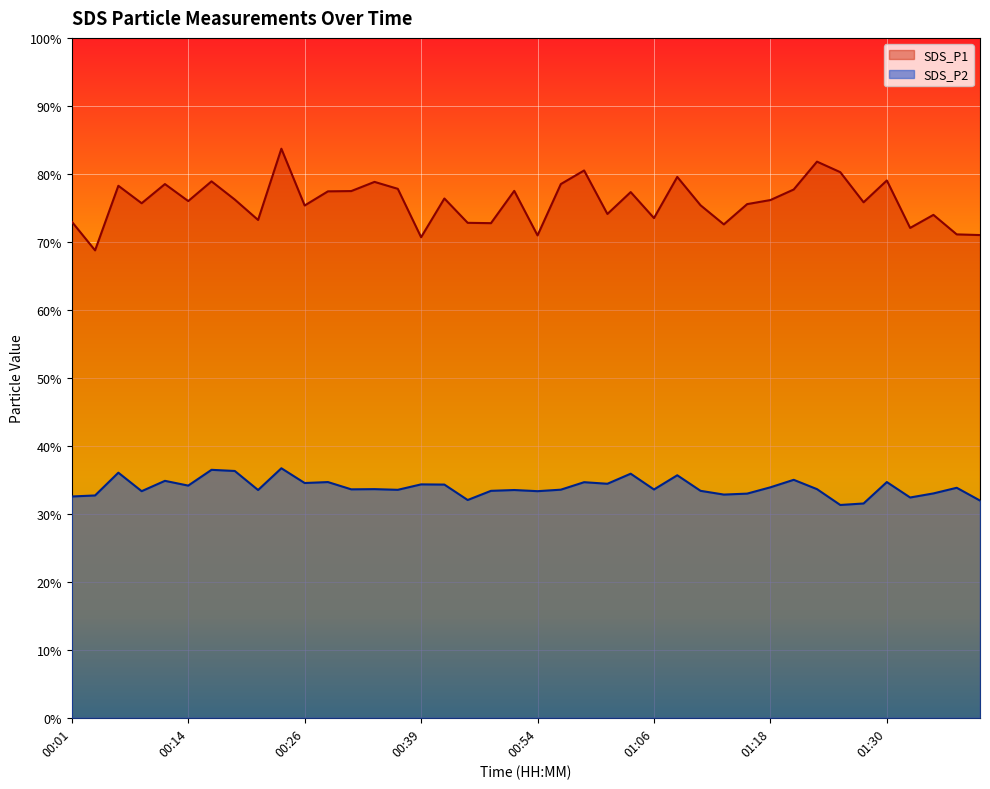

The value of SDS_P1 at 00:12 is 78.5. True or false?

True